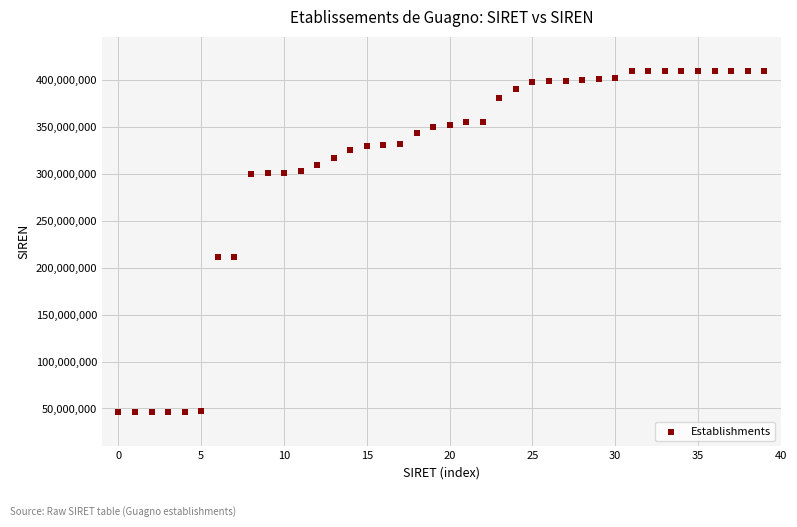

How many data points are displayed?

40